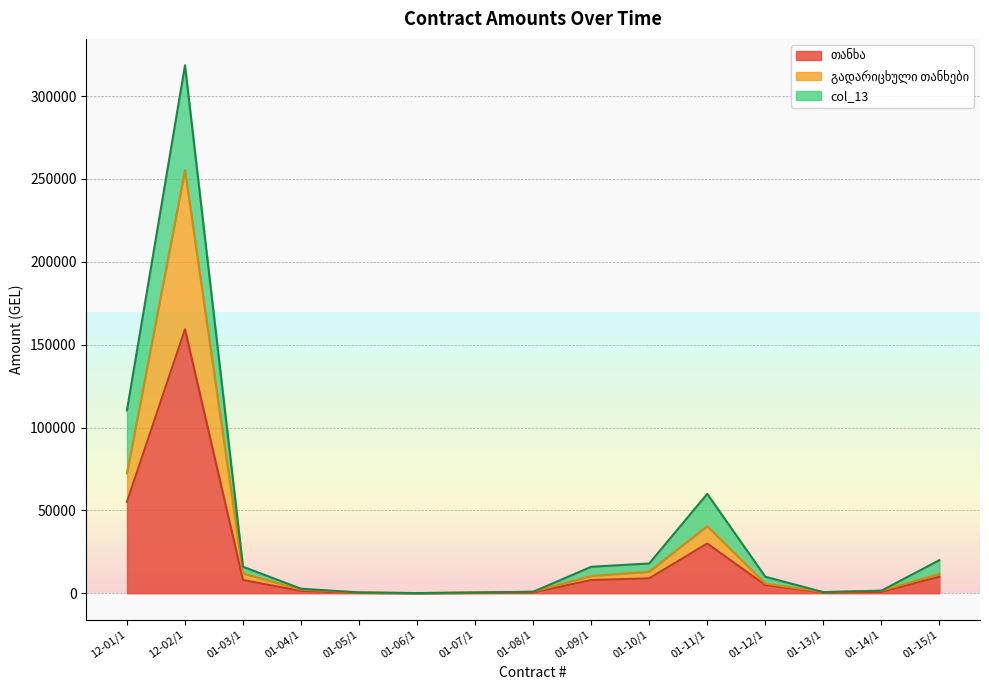

What is the greatest value displayed?

255342.1